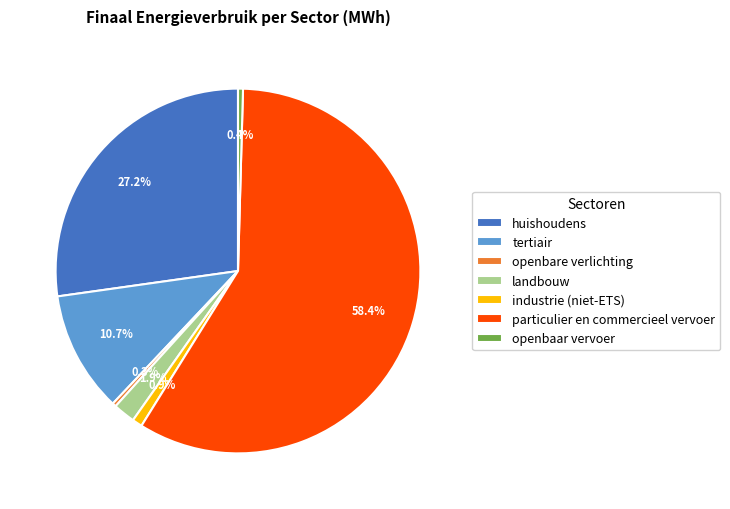

To the nearest percent, what is the difference between the tertiair and particulier en commercieel vervoer slice percentages?

48%